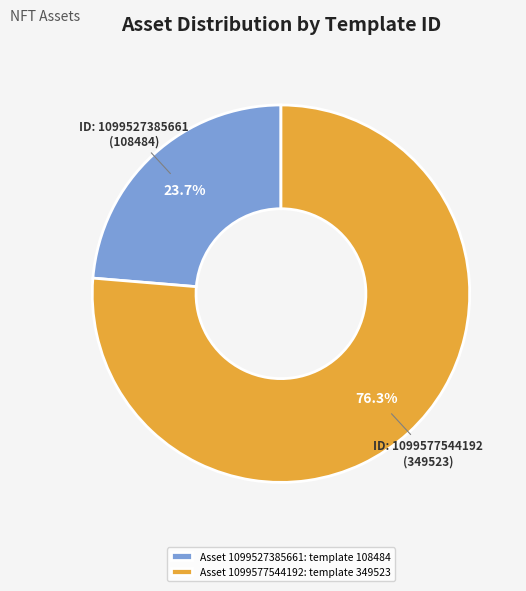

Between Asset 1099577544192: template 349523 and Asset 1099527385661: template 108484, which is larger?

Asset 1099577544192: template 349523